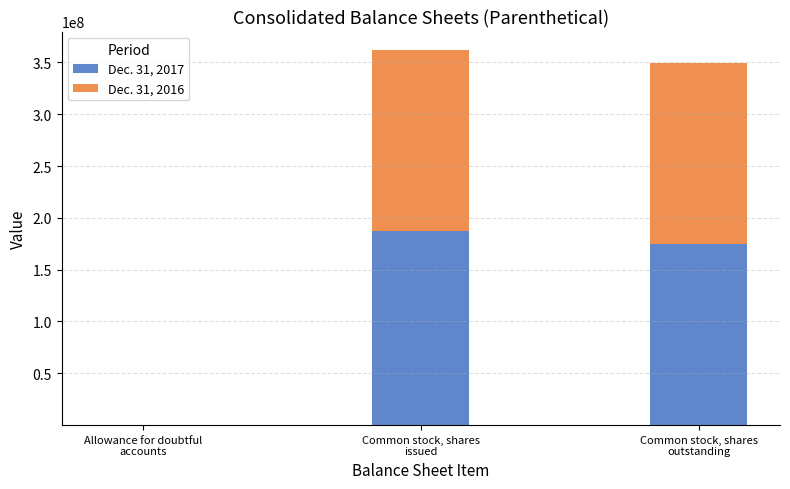

How many data points does each series have?

3